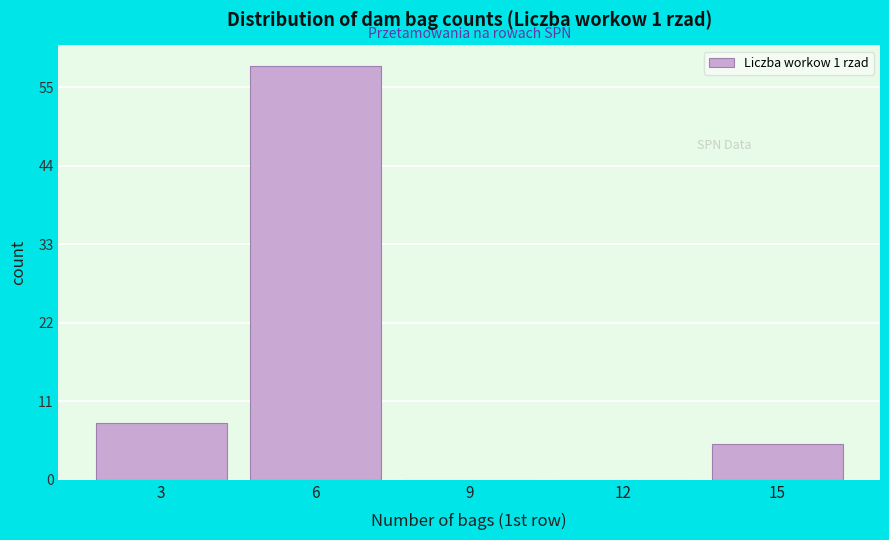

Reading right to left, transcribe all the data shown in this chart.

15=5	12=0	9=0	6=58	3=8